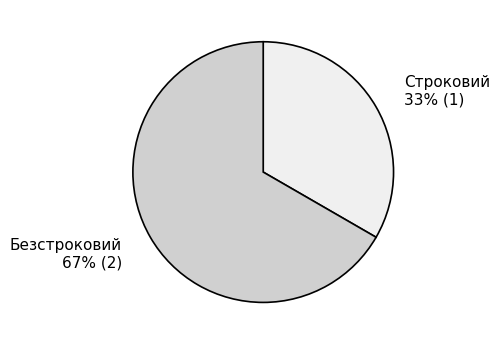

Is there a majority slice in this chart?

Yes